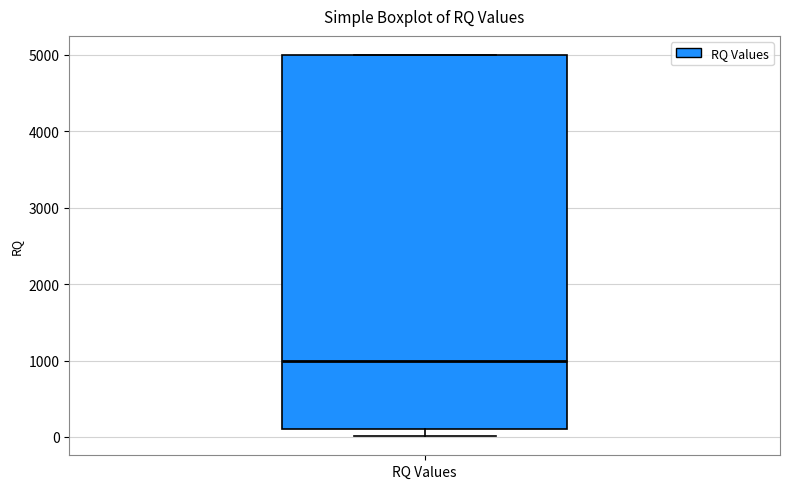

Transcribe this box plot: give where the median line is, the range the box spans, and where the two whiskers end, as read against the y-axis. The values are not printed on the chart, so give them approximately, as read against the axis.

median 1000, box 100 to 5000, whiskers 0 to 5000